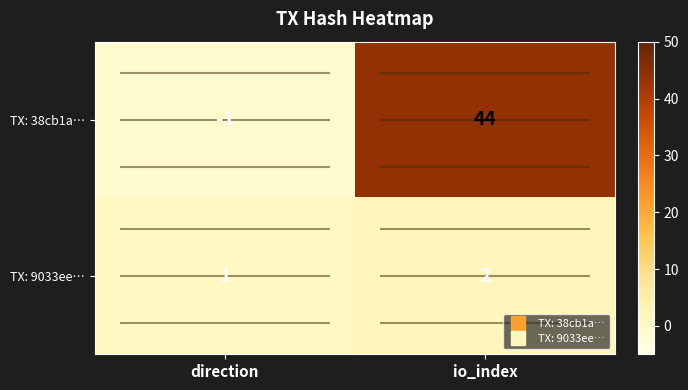

What is the average value of the TX: 38cb1a… series?

22